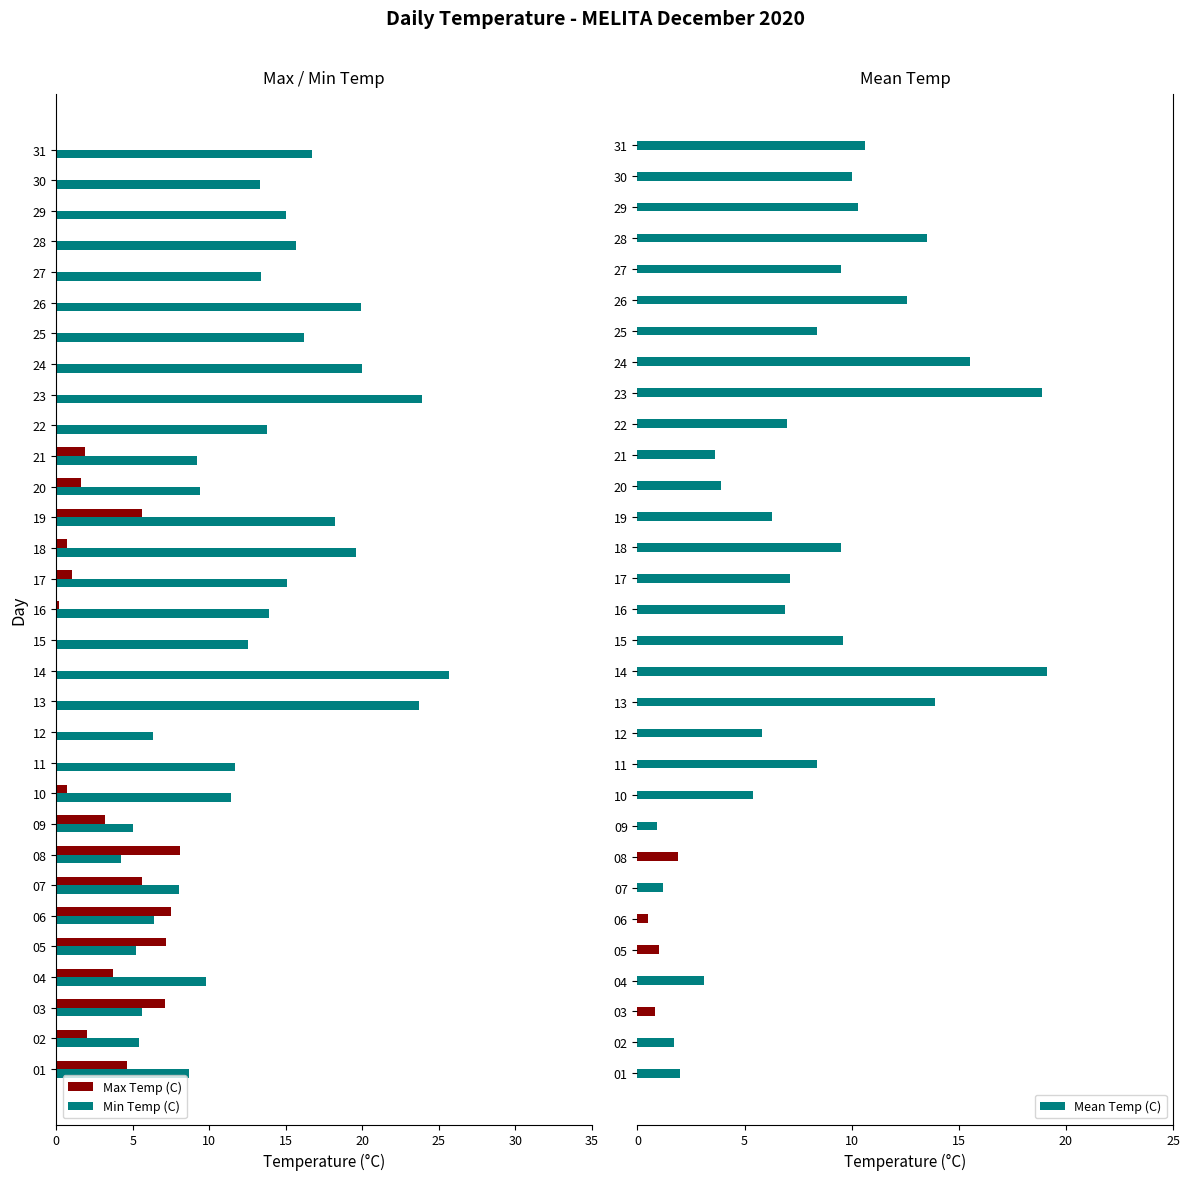

Is the value of Min Temp (C) at 18 greater than the value of Max Temp (C) at 13?

Yes